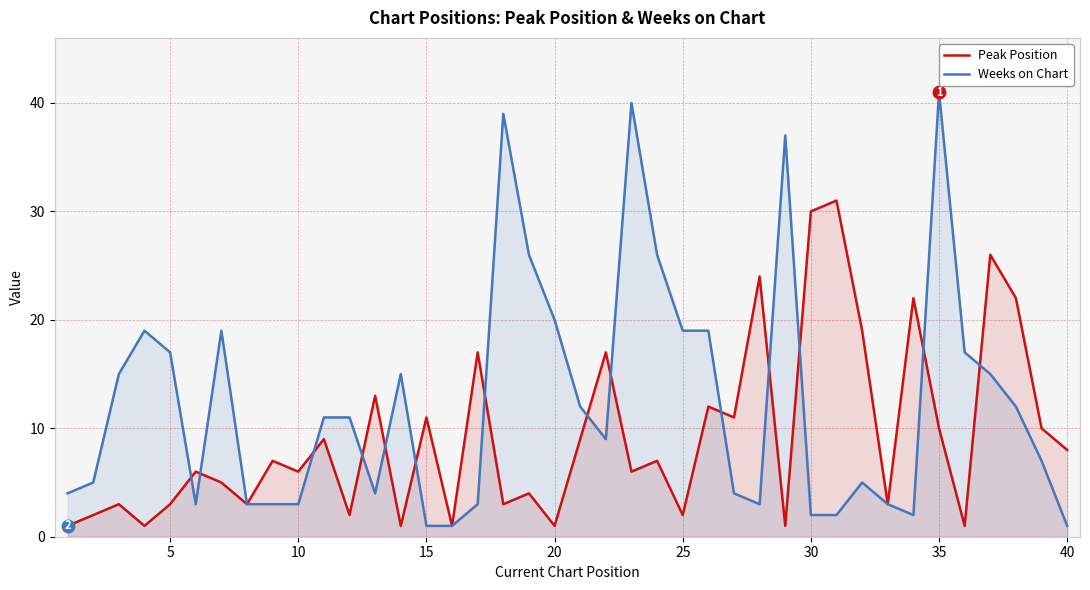

What value does the Peak Position series have at 20?

1